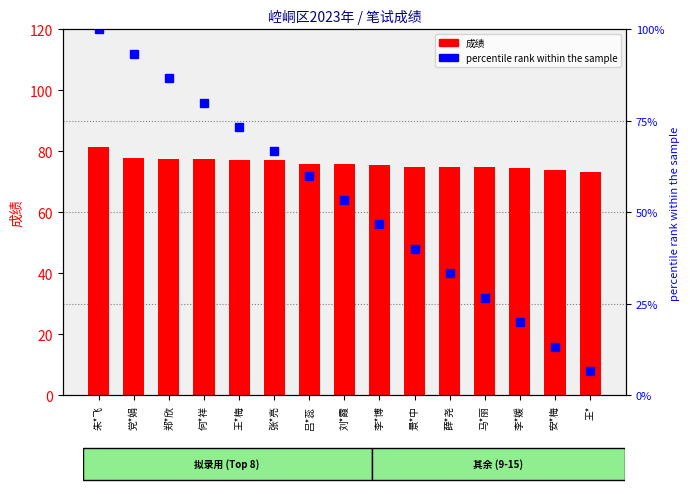

Count the number of data series in this chart.

2